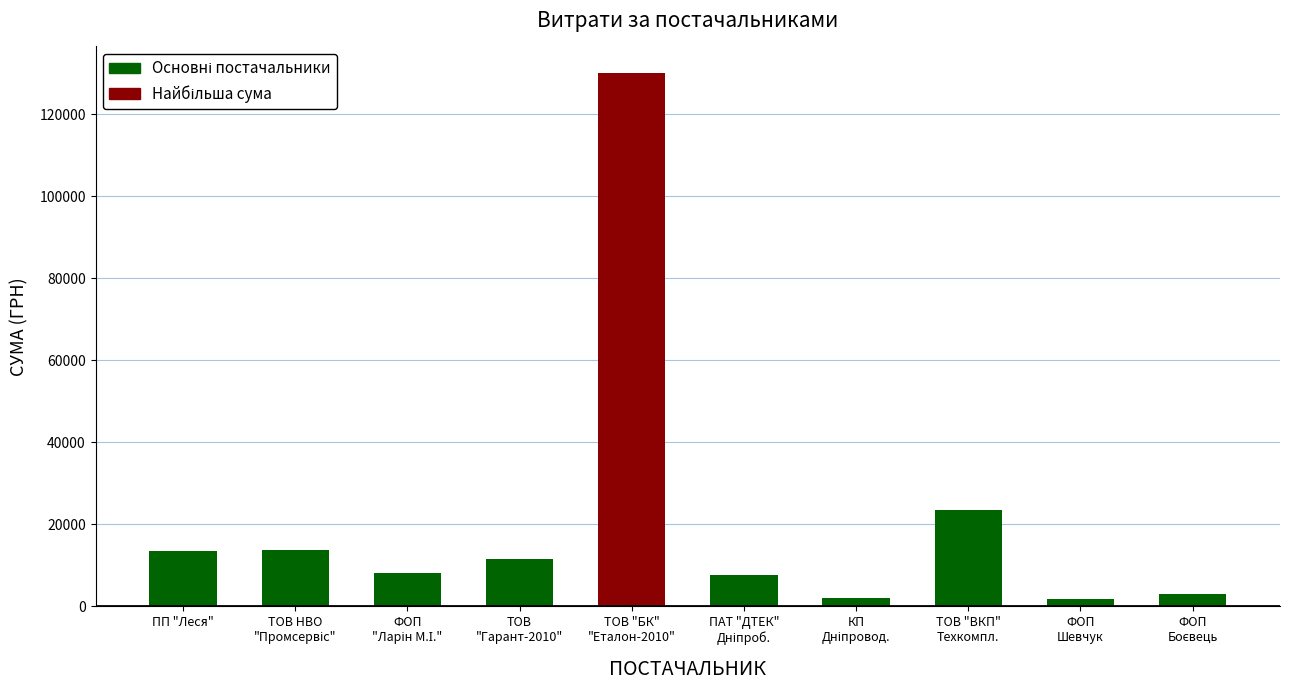

What is the value of the 4th bar from the left?

11542.9